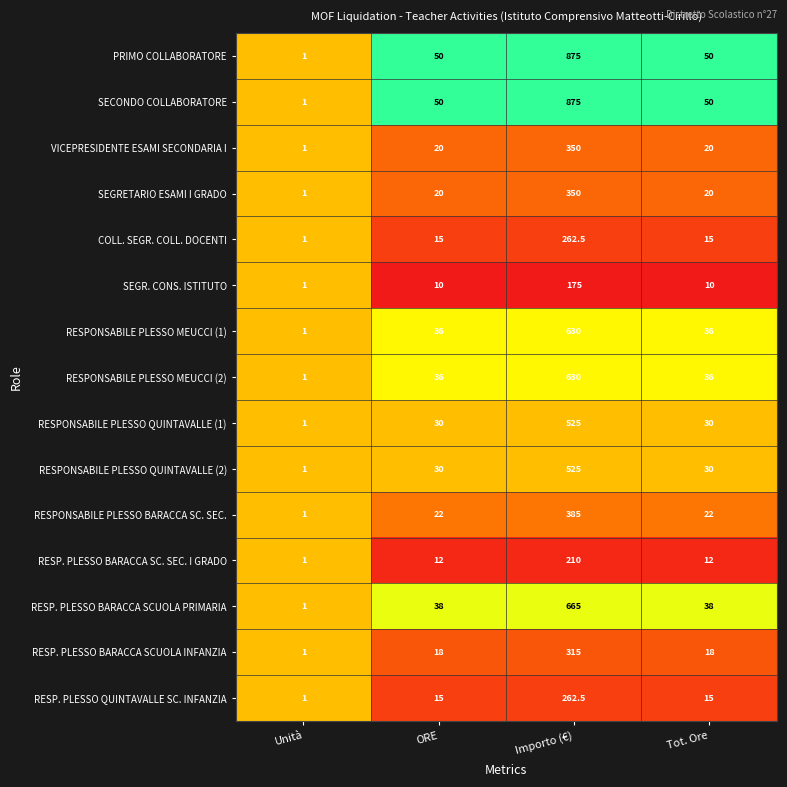

What is the spread (max minus min) of values at Tot. Ore?

40.0